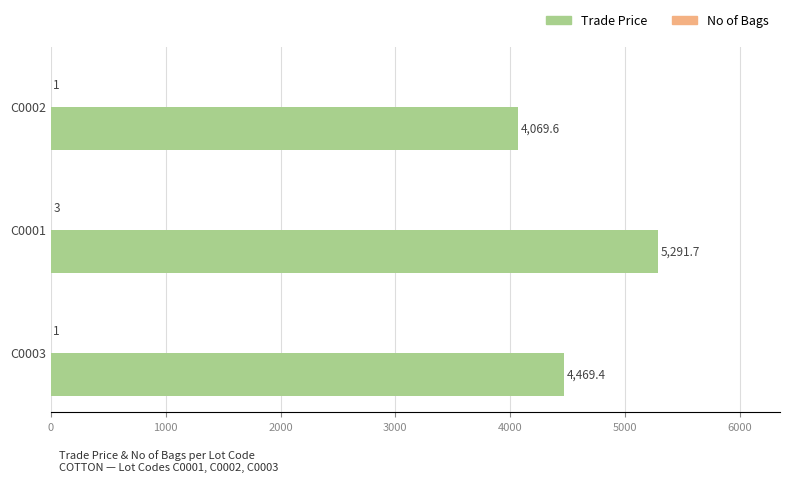

Where is Trade Price nearest to the value 4680?

C0003